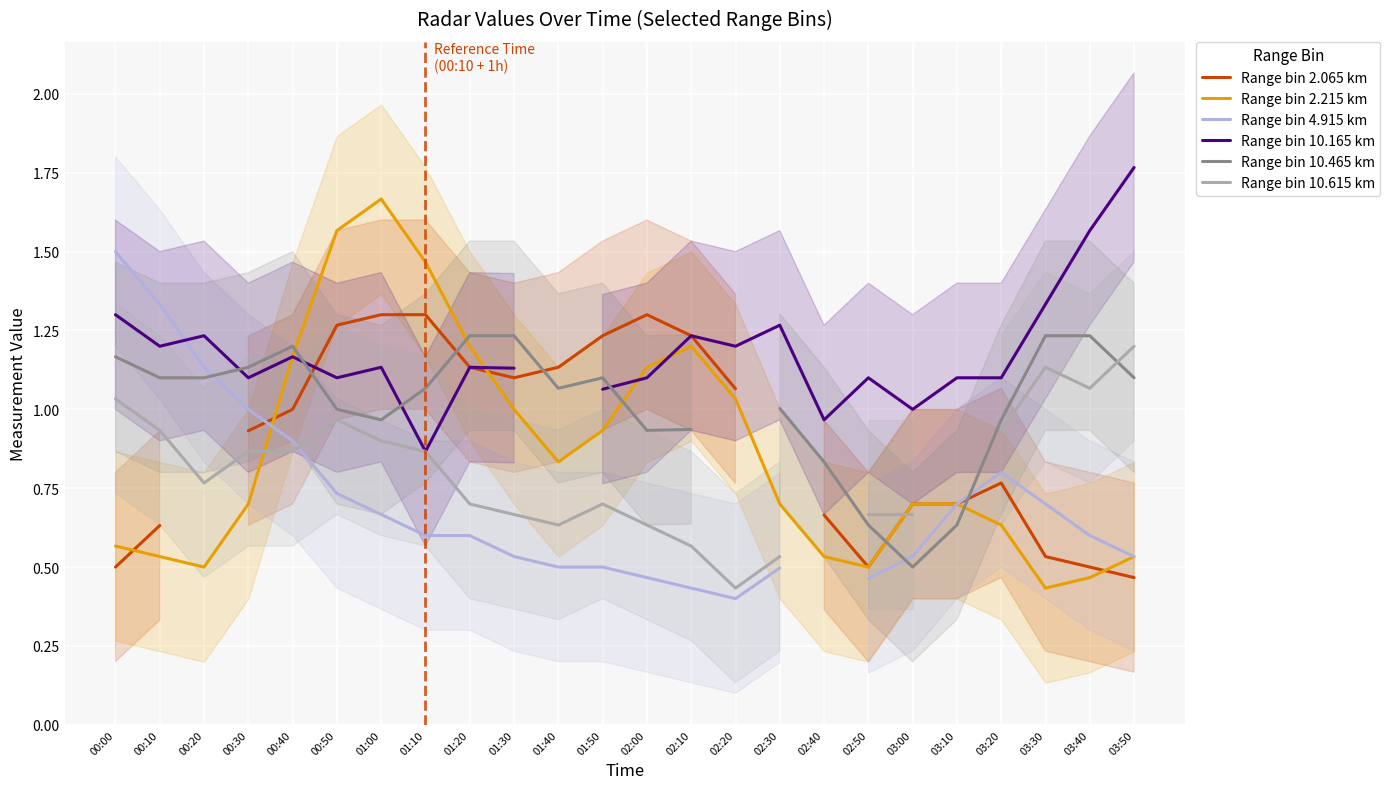

What are all the series names shown in the legend?

Range bin 2.065 km, Range bin 2.215 km, Range bin 4.915 km, Range bin 10.165 km, Range bin 10.465 km, Range bin 10.615 km